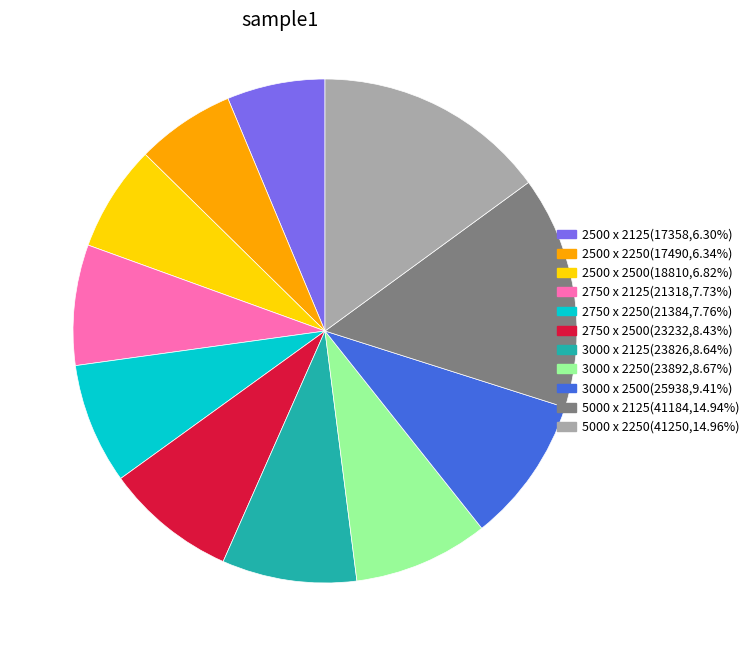

Is the sum of 3000 x 2500 and 5000 x 2125 greater than half?

No